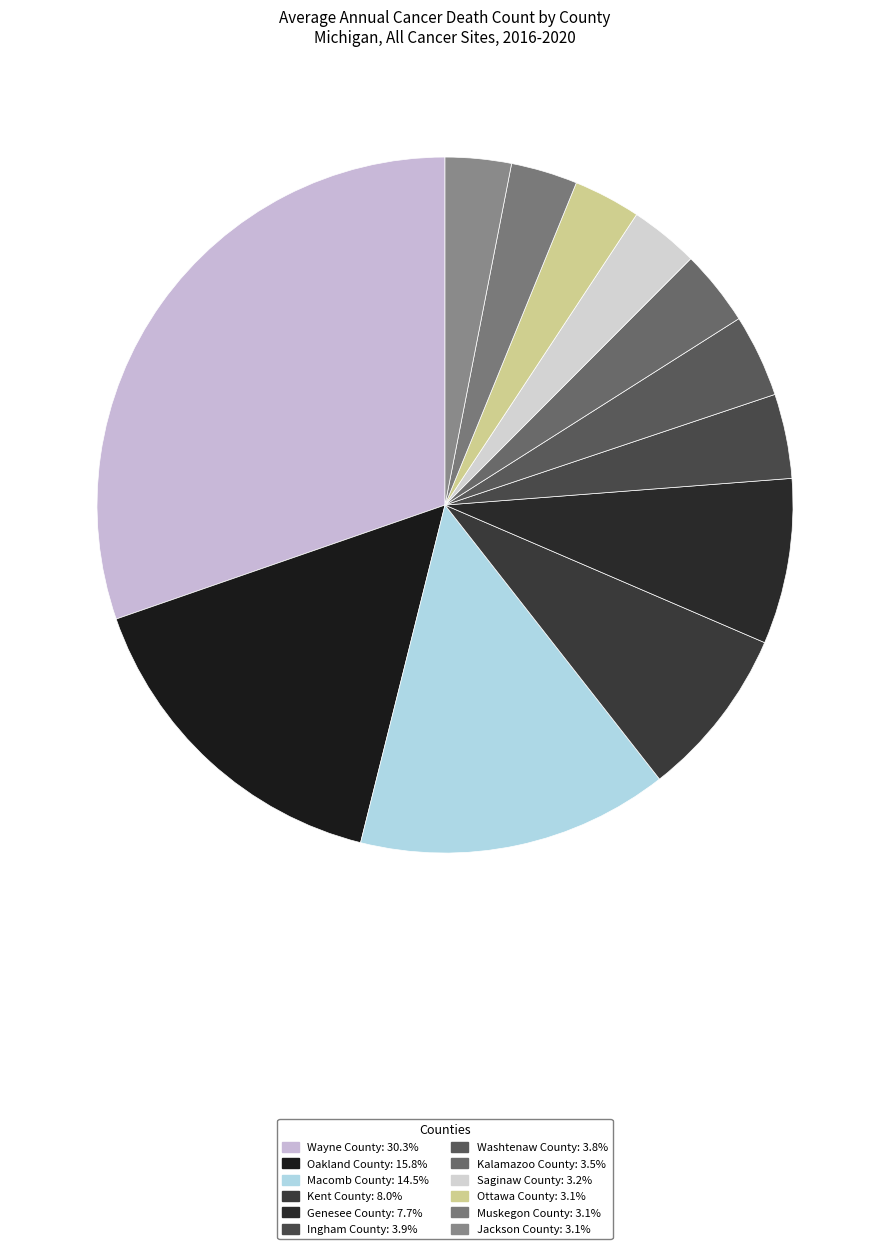

How many slices are in this pie chart?

12